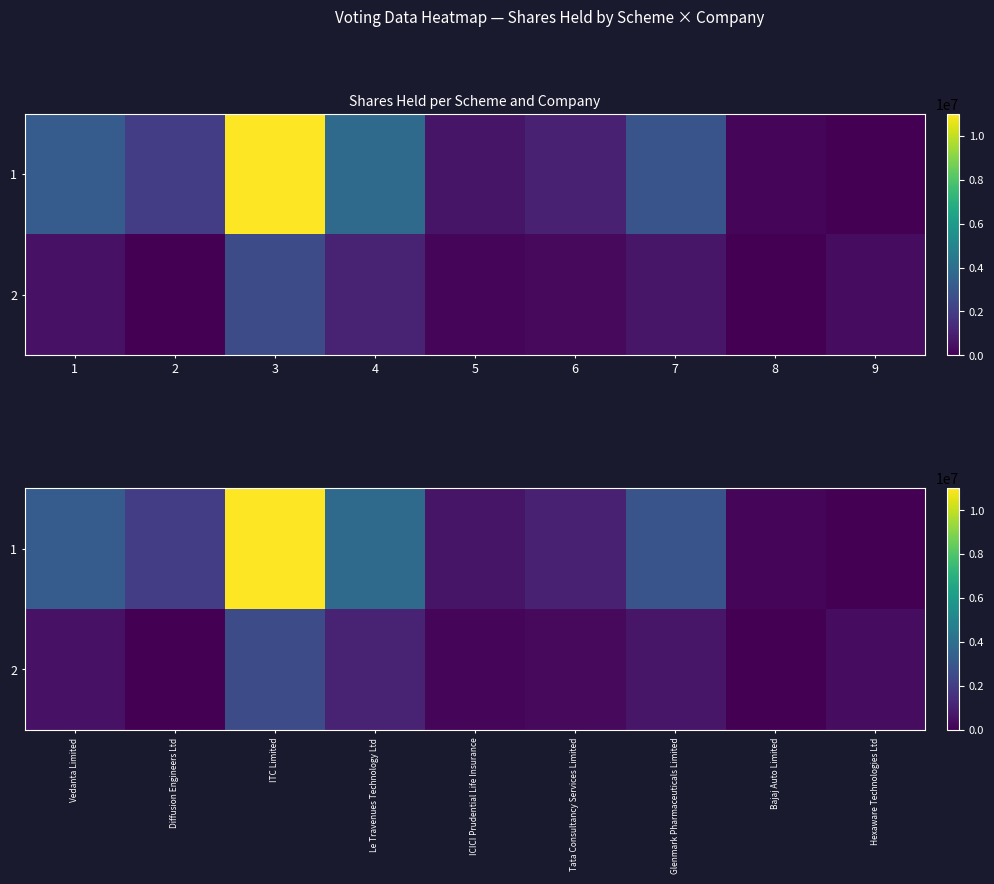

How many positive values does the 1 series have?

8